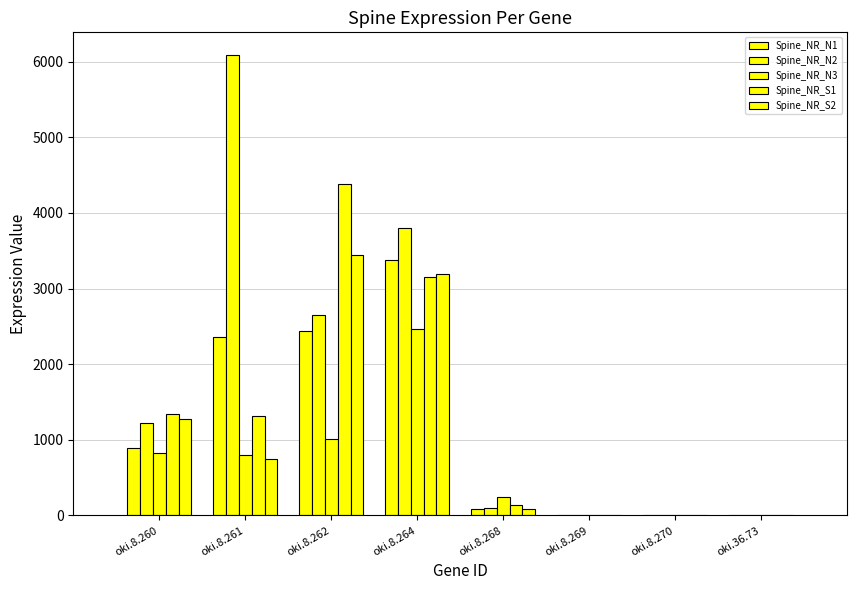

Between oki.8.262 and oki.8.264, which series saw the biggest shift?

Spine_NR_N3